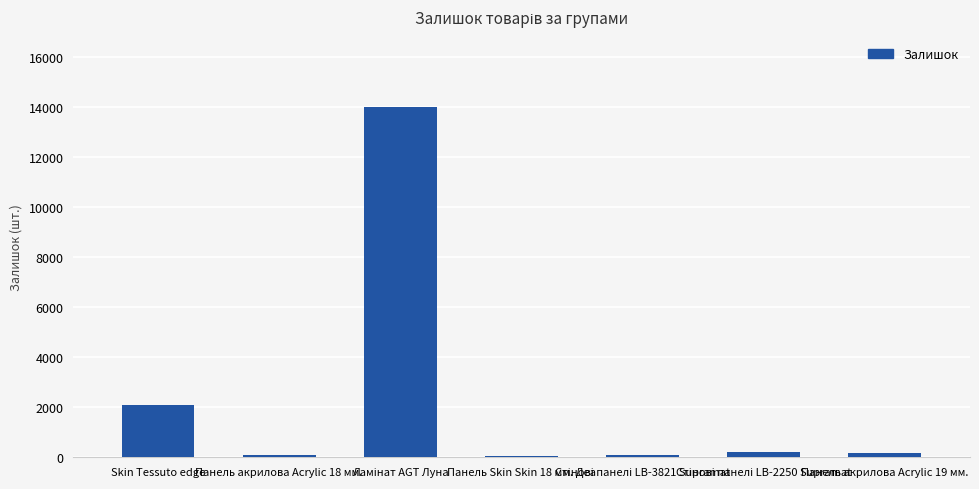

Where does the data first go above 158?

Skin Tessuto edge